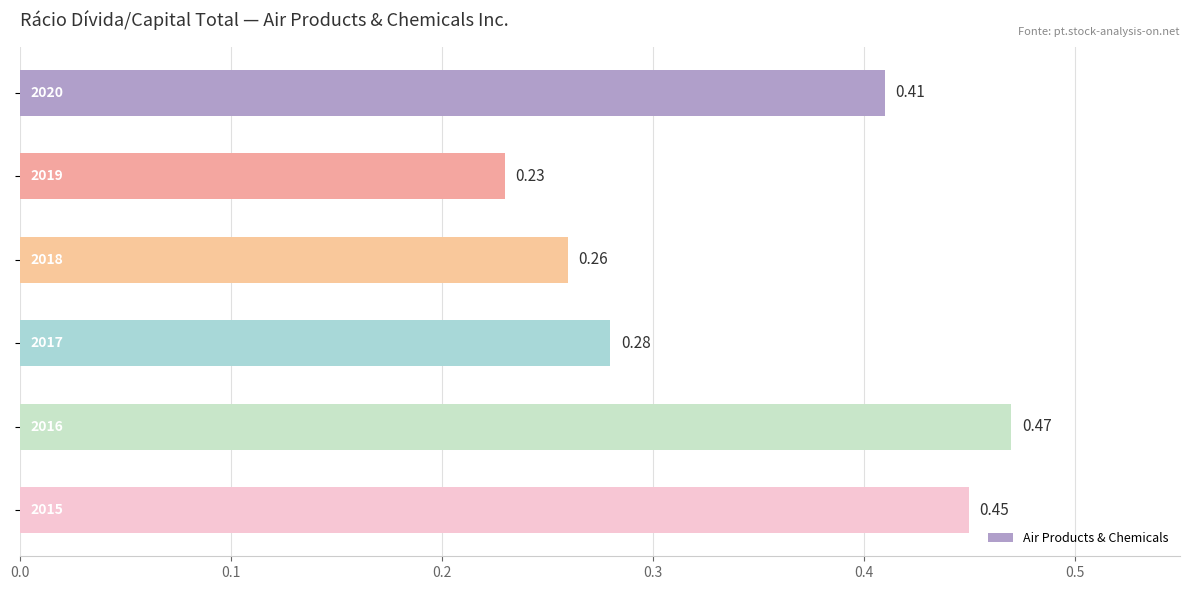

Does the chart contain stacked bars?

No